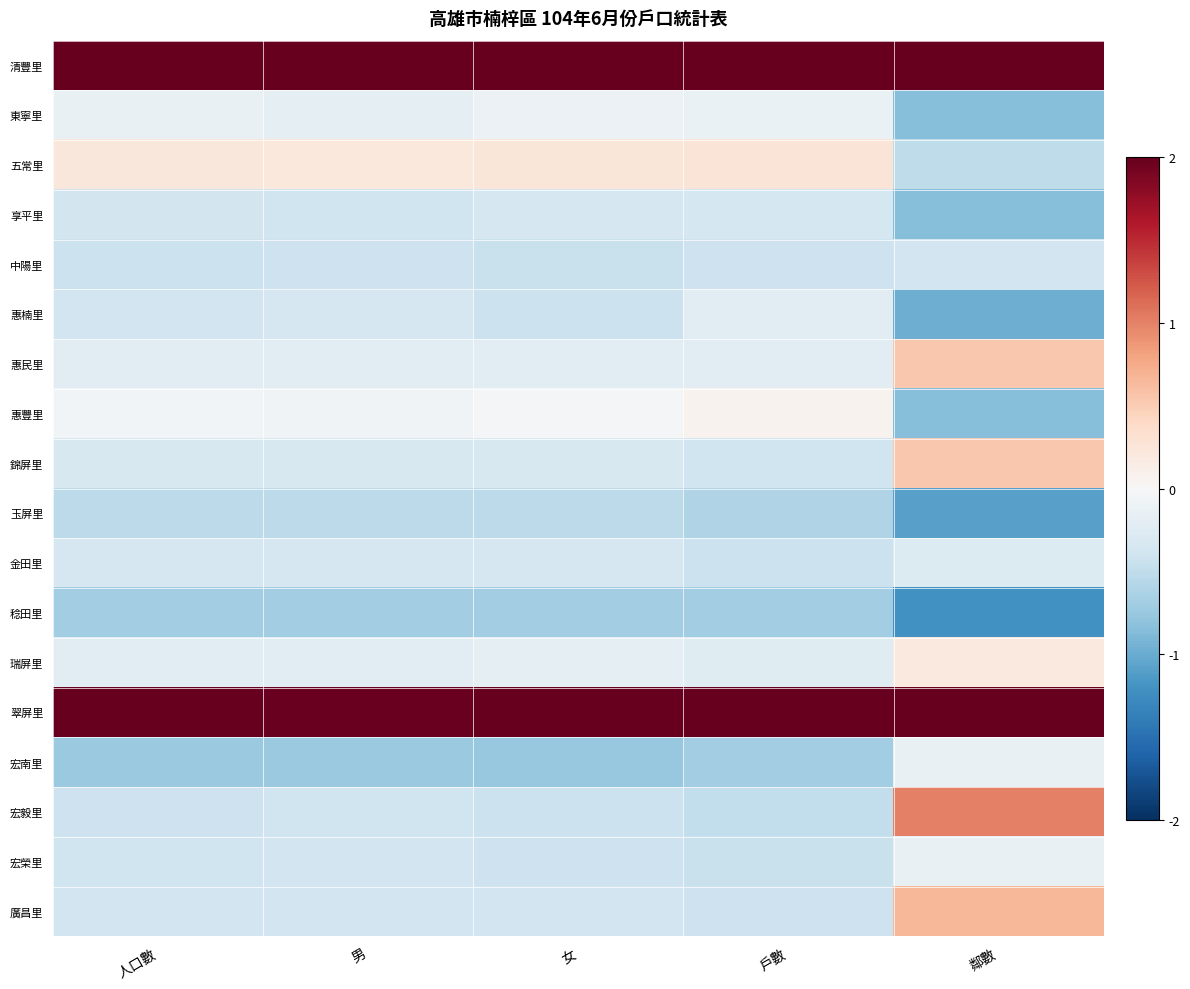

Reading left to right, transcribe all the data shown in this chart.

清豐里: 人口數=2.0	男=2.0	女=2.0	戶數=2.0	鄰數=2.0
東寧里: 人口數=-0.1	男=-0.2	女=-0.1	戶數=-0.1	鄰數=-0.9
五常里: 人口數=0.2	男=0.2	女=0.2	戶數=0.3	鄰數=-0.5
享平里: 人口數=-0.4	男=-0.4	女=-0.3	戶數=-0.4	鄰數=-0.9
中陽里: 人口數=-0.4	男=-0.4	女=-0.4	戶數=-0.4	鄰數=-0.4
惠楠里: 人口數=-0.4	男=-0.3	女=-0.4	戶數=-0.2	鄰數=-1.0
惠民里: 人口數=-0.2	男=-0.2	女=-0.2	戶數=-0.2	鄰數=0.5
惠豐里: 人口數=-0.1	男=-0.1	女=-0.0	戶數=0.1	鄰數=-0.9
錦屏里: 人口數=-0.3	男=-0.3	女=-0.3	戶數=-0.4	鄰數=0.5
玉屏里: 人口數=-0.5	男=-0.5	女=-0.5	戶數=-0.6	鄰數=-1.1
金田里: 人口數=-0.3	男=-0.3	女=-0.3	戶數=-0.4	鄰數=-0.3
稔田里: 人口數=-0.7	男=-0.7	女=-0.7	戶數=-0.7	鄰數=-1.2
瑞屏里: 人口數=-0.2	男=-0.2	女=-0.2	戶數=-0.2	鄰數=0.2
翠屏里: 人口數=2.0	男=2.0	女=2.0	戶數=2.0	鄰數=2.0
宏南里: 人口數=-0.7	男=-0.7	女=-0.8	戶數=-0.7	鄰數=-0.2
宏毅里: 人口數=-0.4	男=-0.4	女=-0.4	戶數=-0.5	鄰數=1.0
宏榮里: 人口數=-0.4	男=-0.4	女=-0.4	戶數=-0.4	鄰數=-0.2
廣昌里: 人口數=-0.4	男=-0.4	女=-0.4	戶數=-0.4	鄰數=0.7